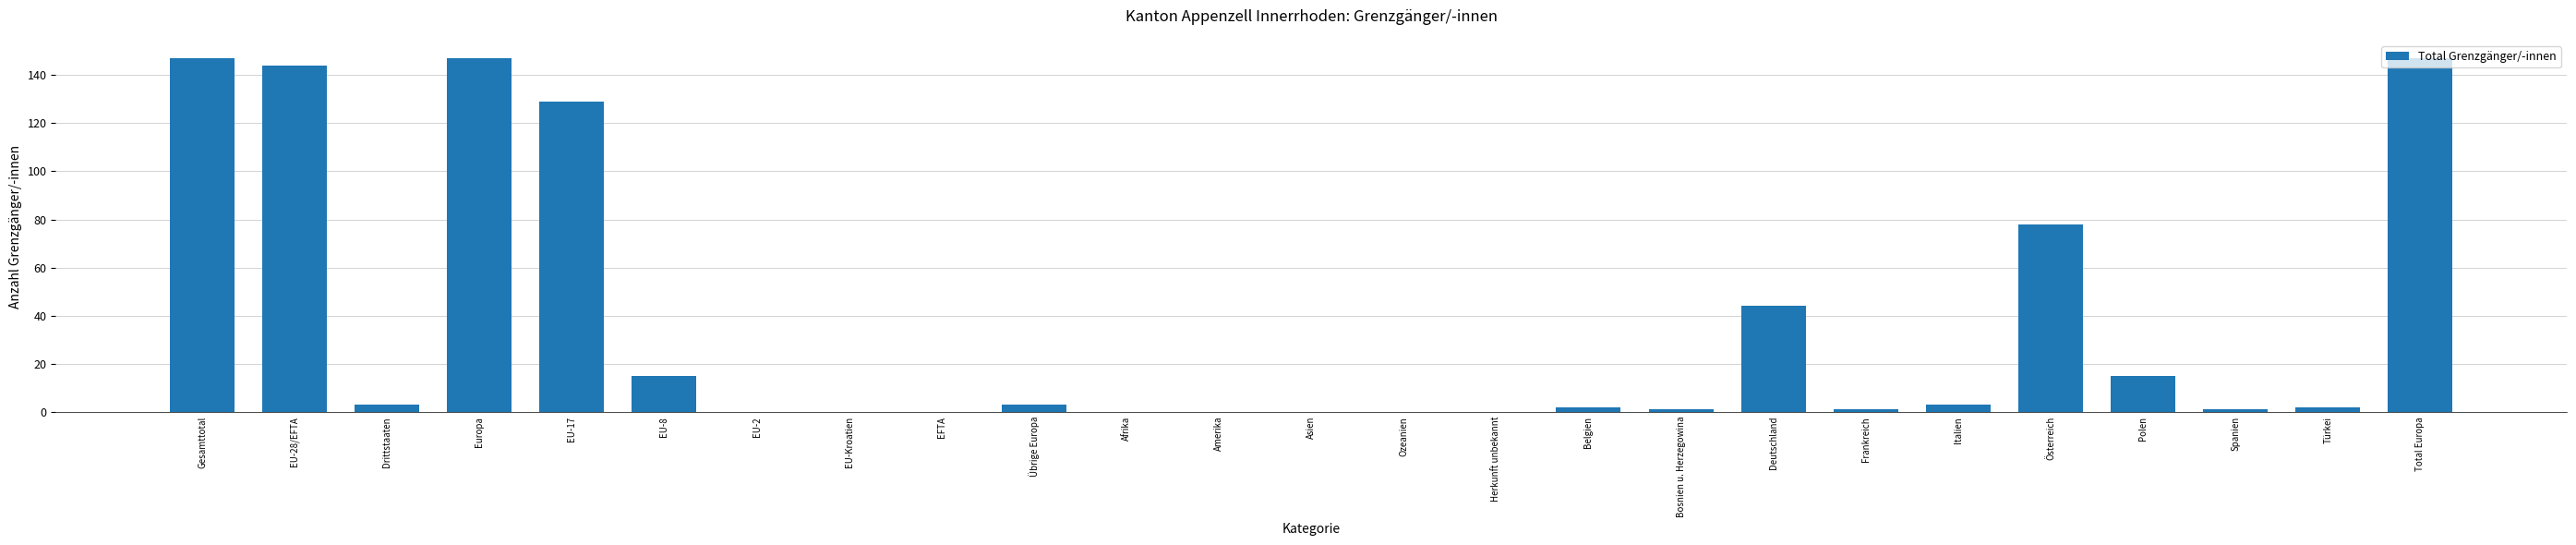

The chart shows a value of 15 at EU-8. True or false?

True